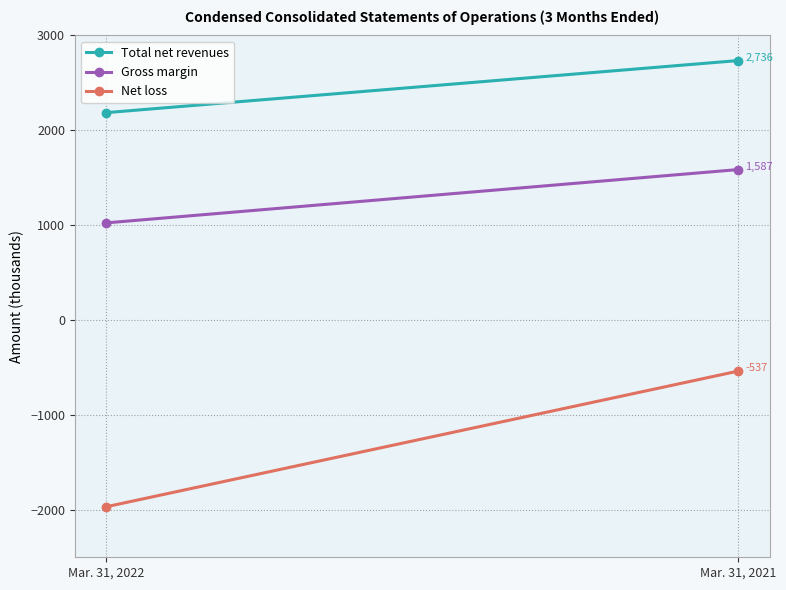

At how many categories does at least one series exceed 1410?

2